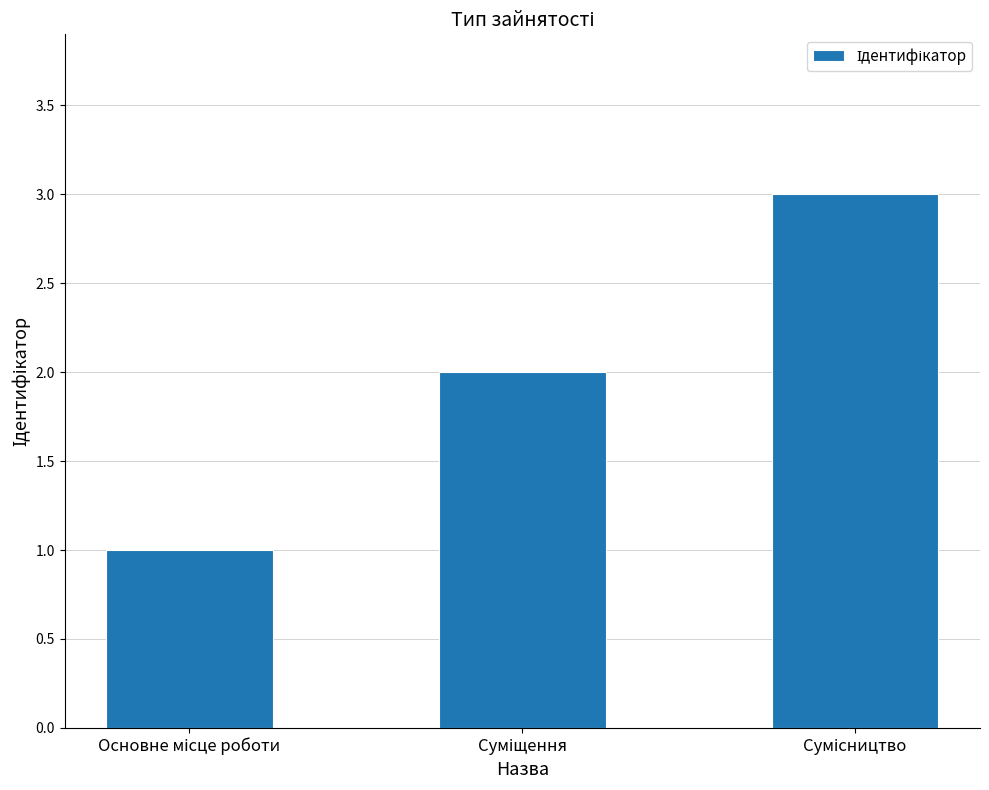

What is the greatest value displayed?

3